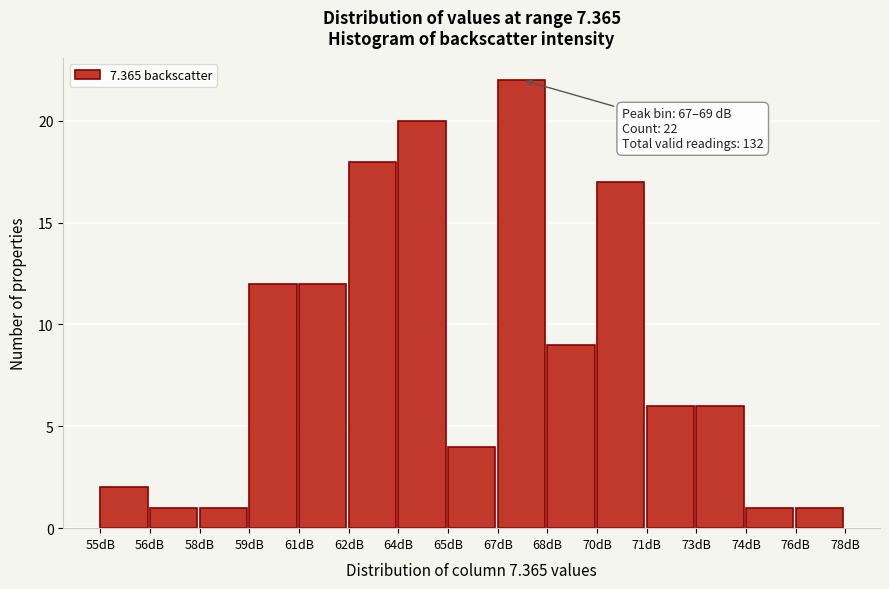

Reading left to right, transcribe all the data shown in this chart.

55dB=2	56dB=1	58dB=1	59dB=12	61dB=12	62dB=18	64dB=20	65dB=4	67dB=22	68dB=9	70dB=17	71dB=6	73dB=6	74dB=1	76dB=1